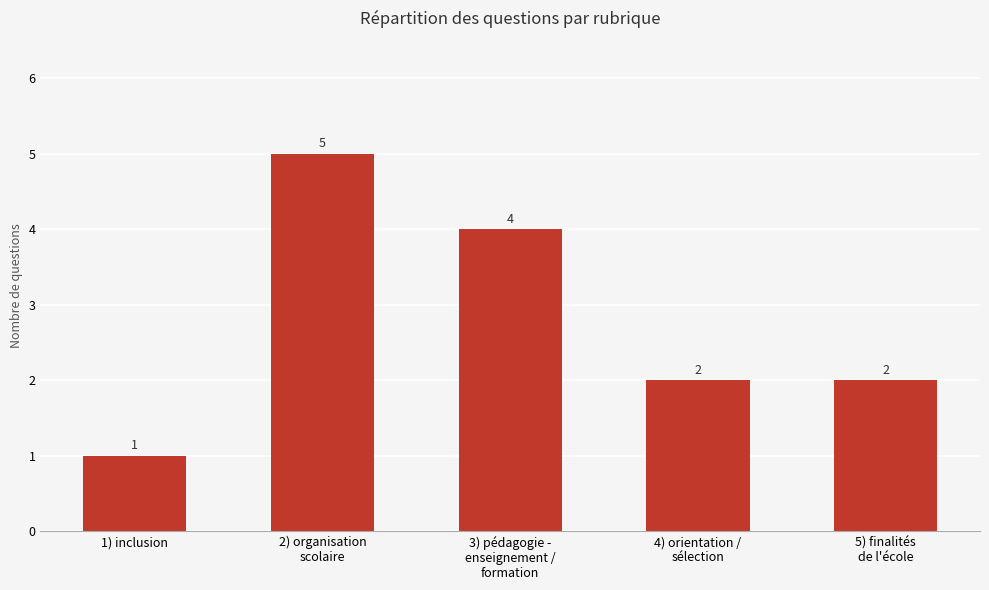

True or false: the data shows 9 at 2) organisation
scolaire.

False